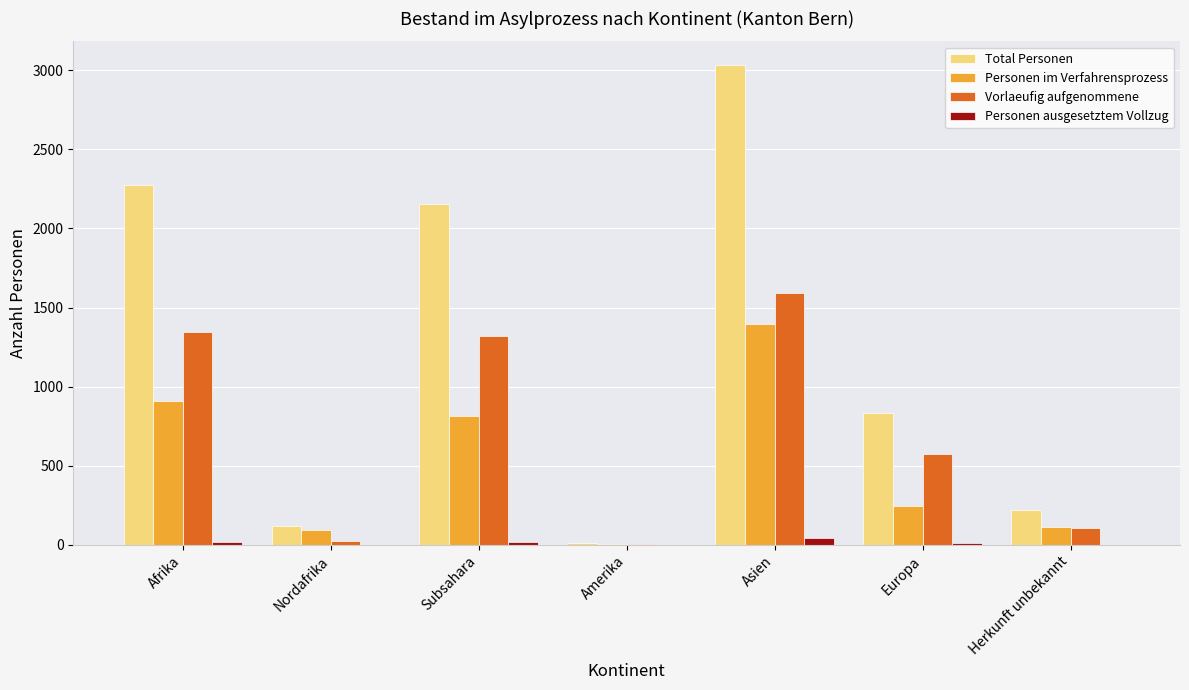

The Vorlaeufig aufgenommene series shows 2070 at Subsahara. True or false?

False